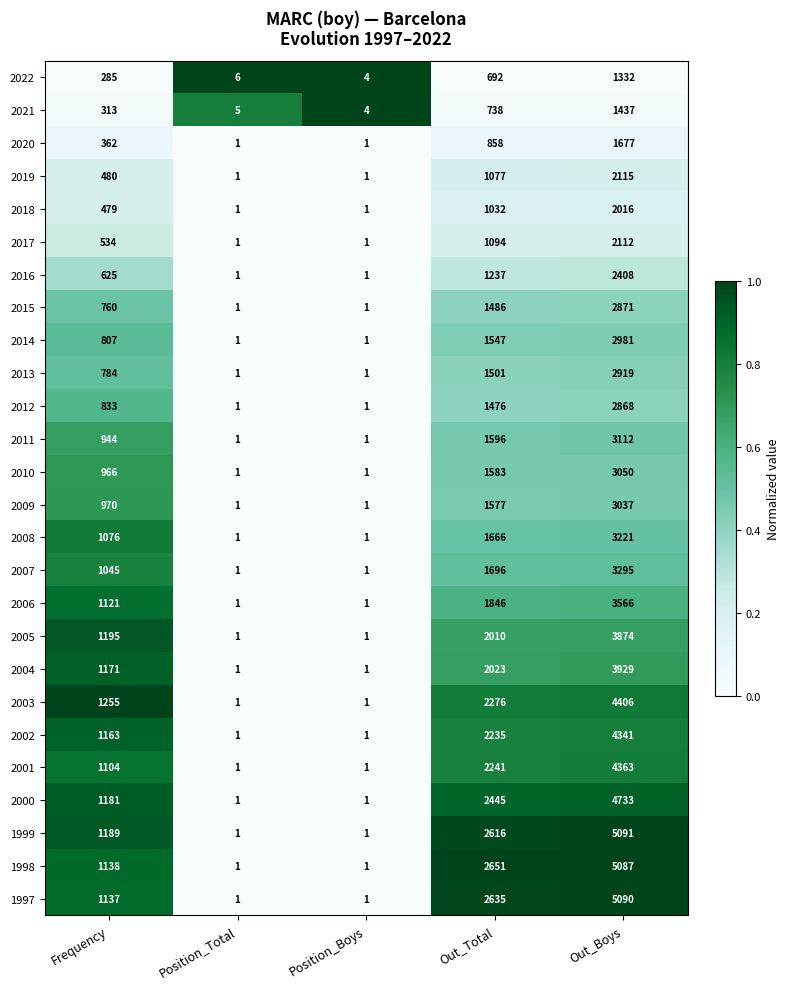

At which label is 2009 closest to 1519?

Out_Total